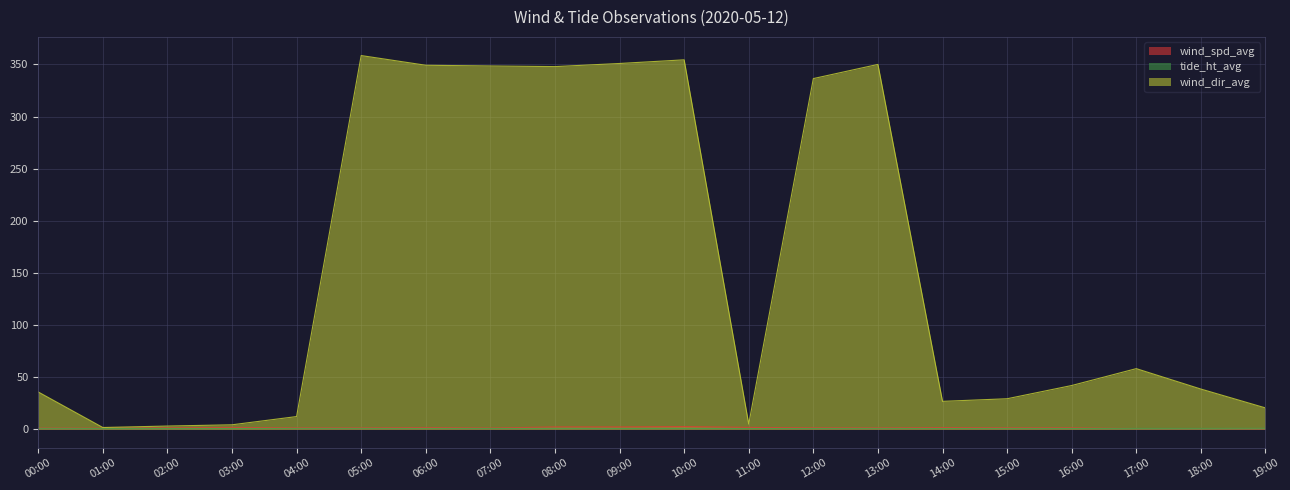

What is the label of the 2nd point from the right?

18:00